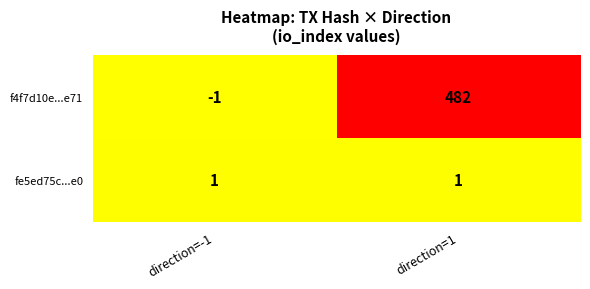

Reading left to right, list all the values displayed in this chart.

f4f7d10e...e71: direction=-1=-1	direction=1=482
fe5ed75c...e0: direction=-1=1	direction=1=1